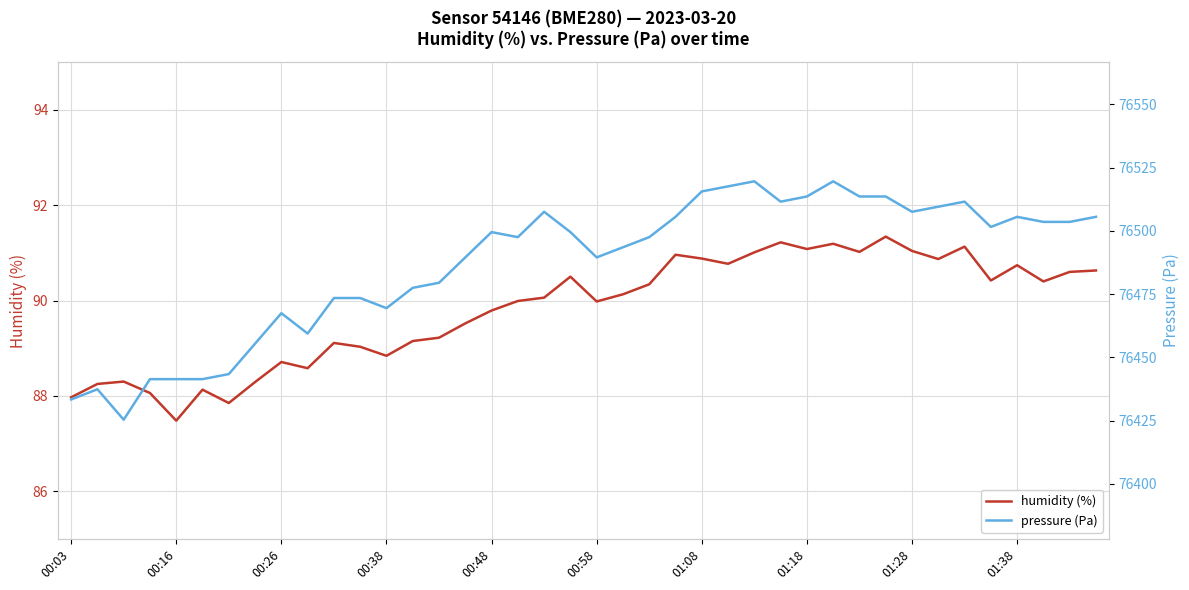

The value of humidity (%) at 23 is 59.6. True or false?

False